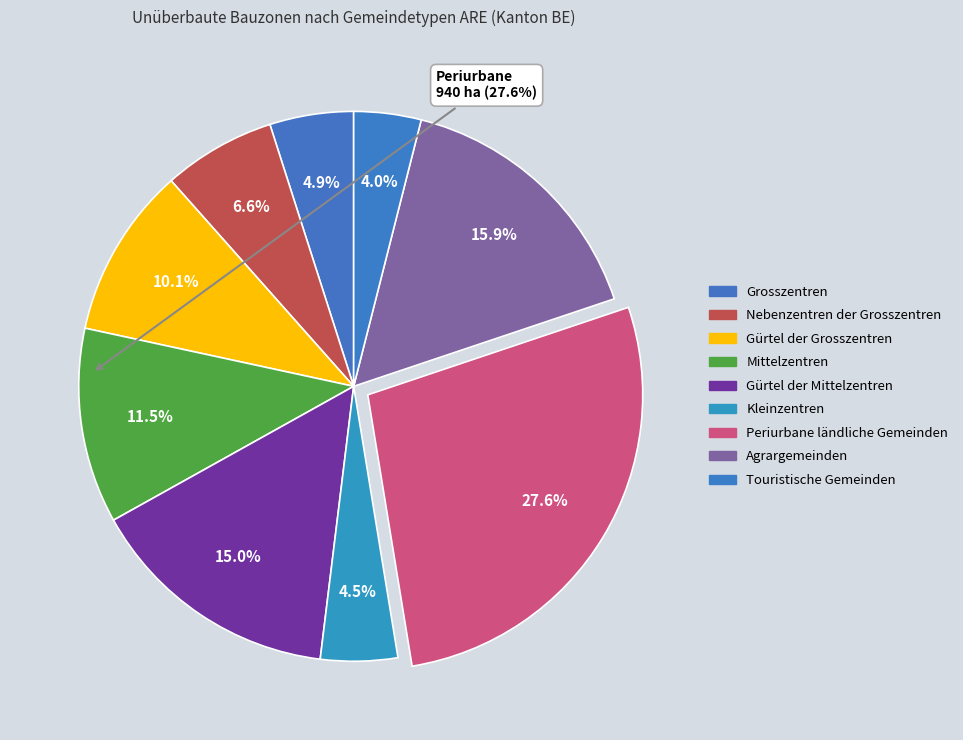

Does Gürtel der Grosszentren represent more than half of the total?

No